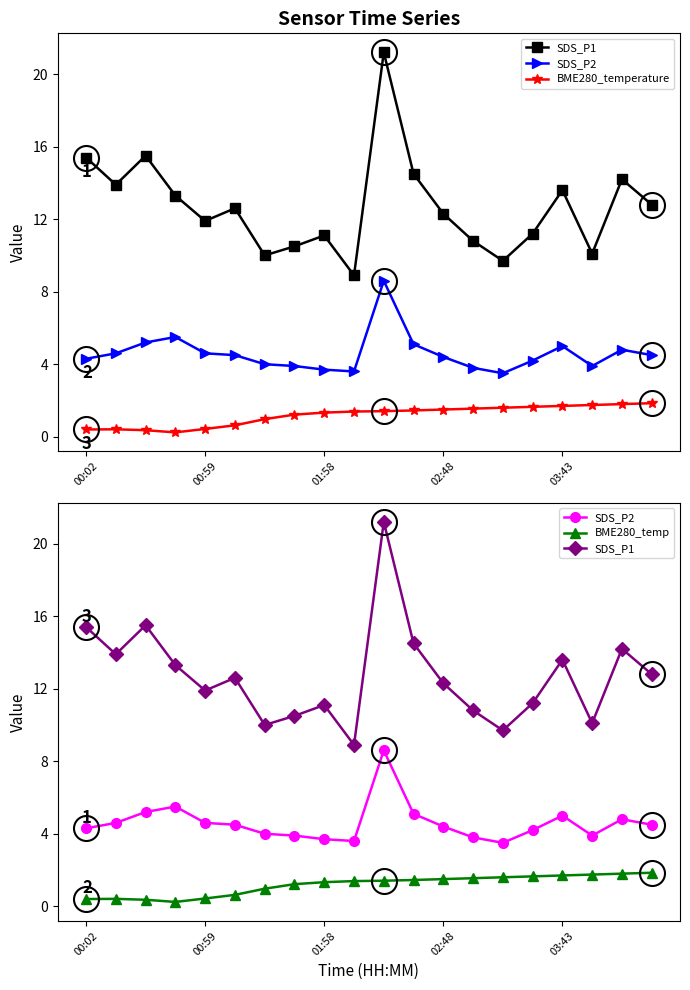

What is the maximum value for BME280_temp?

1.9